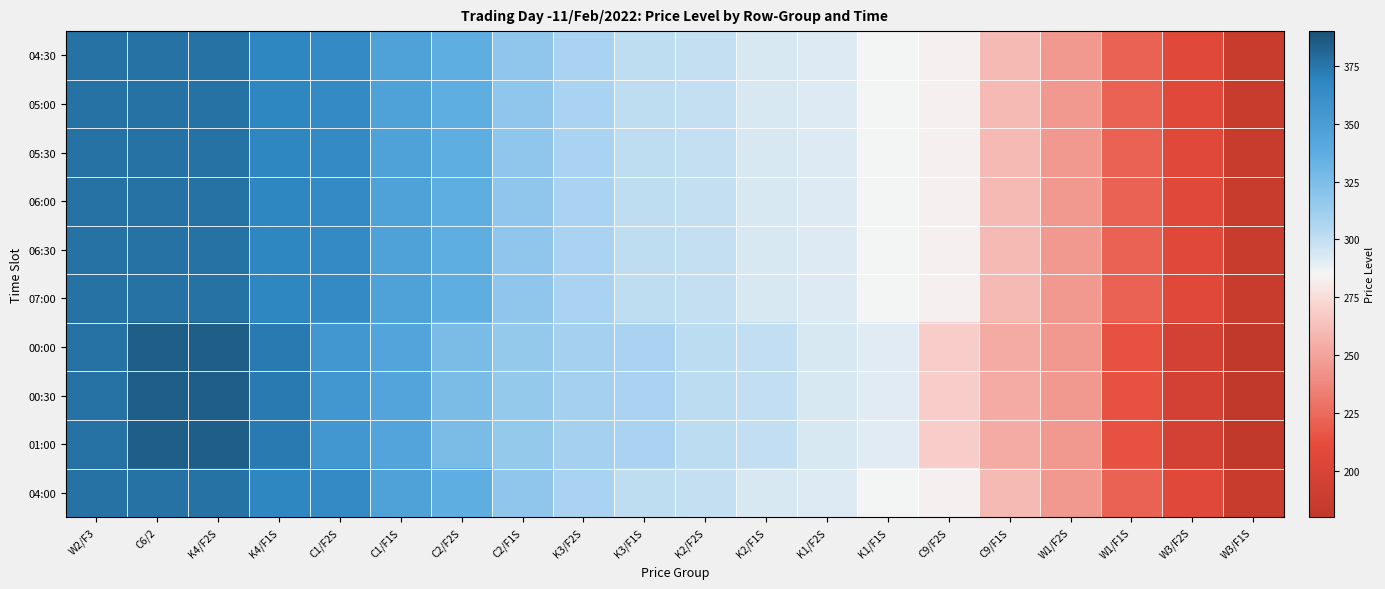

At which category is the sum across all series the highest?

C6/2